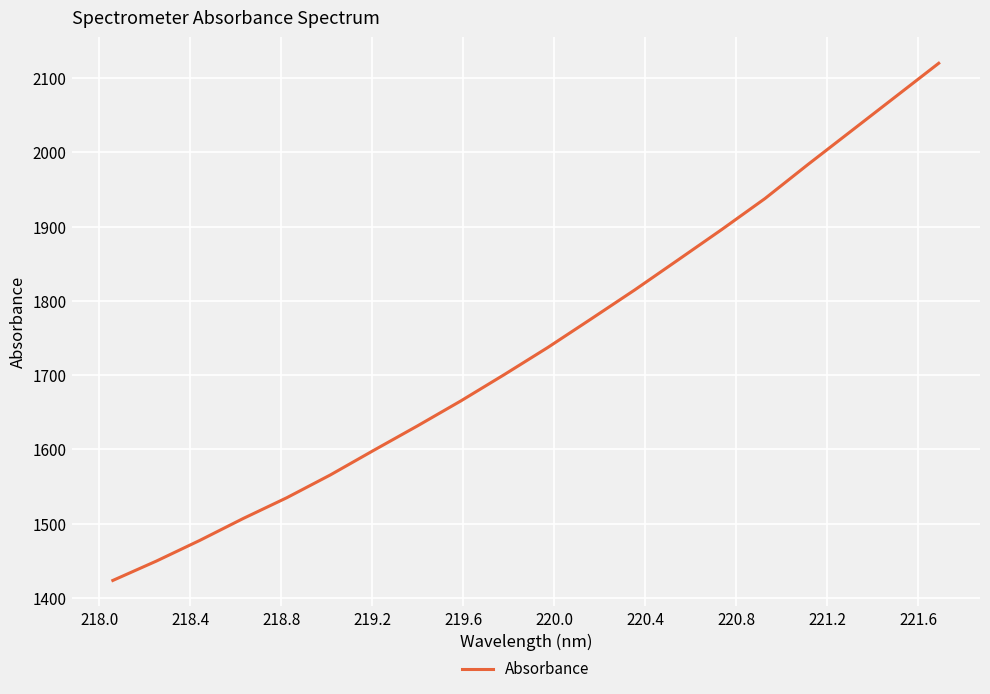

Reading right to left, what are all the values shown in this chart?

2120.0	2074.7	2029.4	1984.2	1937.8	1895.9	1855.2	1814.7	1775.7	1737.2	1700.7	1665.2	1631.5	1598.8	1565.6	1535.0	1507.1	1477.5	1449.6	1423.6